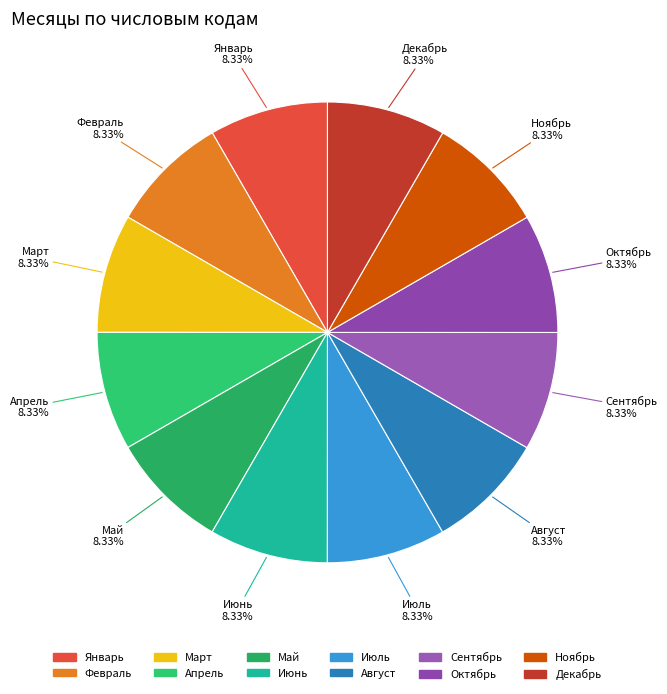

What percentage is the Май slice, to the nearest percent?

8%